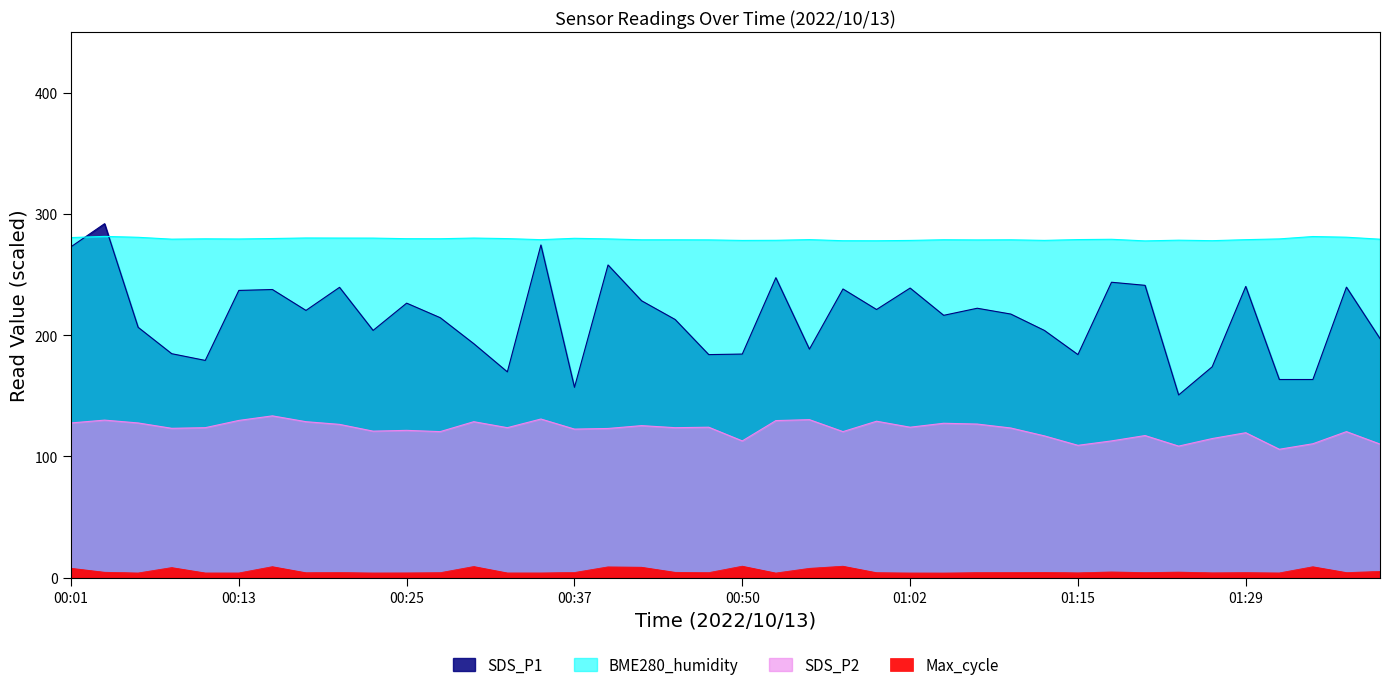

What is the average value of the SDS_P1 series?

214.3